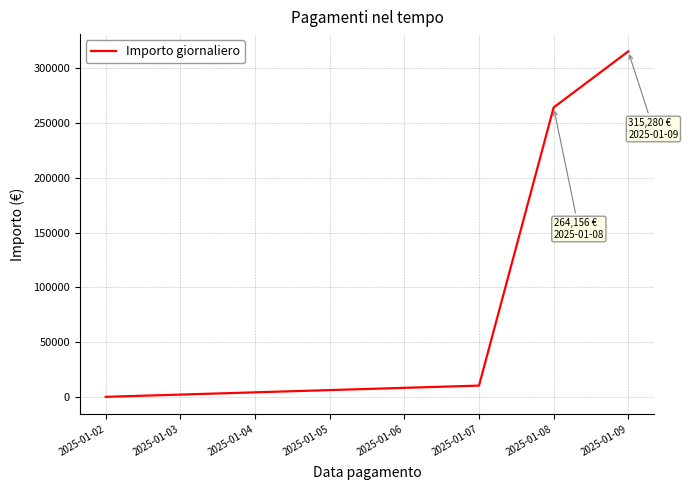

What is the minimum value shown in the chart?

320.0